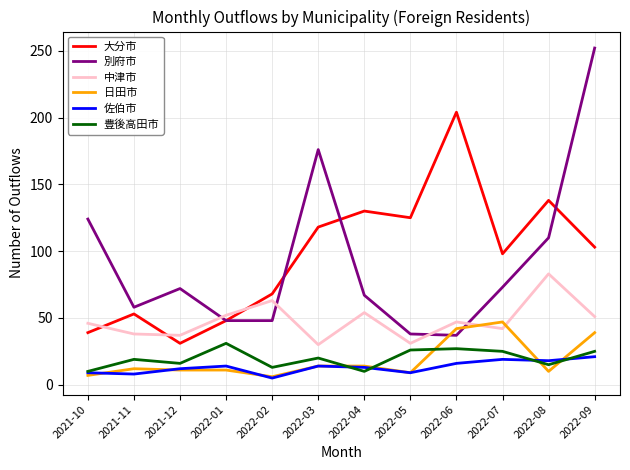

Where is the first local minimum for 大分市?

2021-12